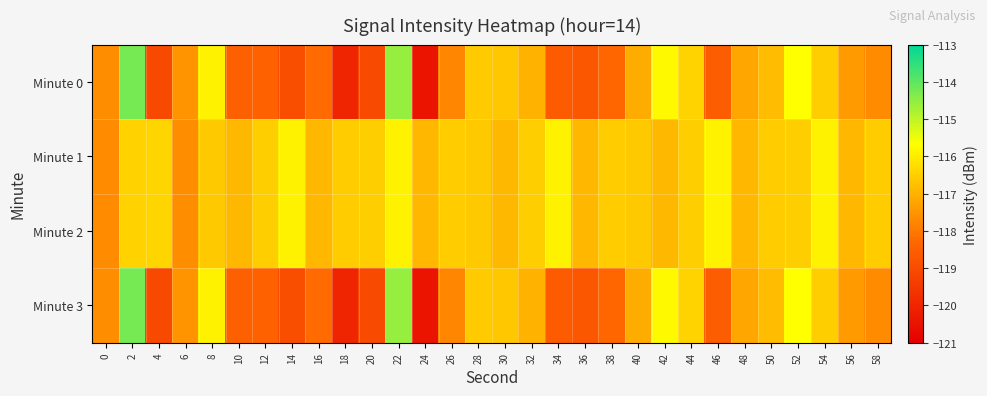

List the series in order of their peak value, lowest first.

Minute 1, Minute 2, Minute 0, Minute 3